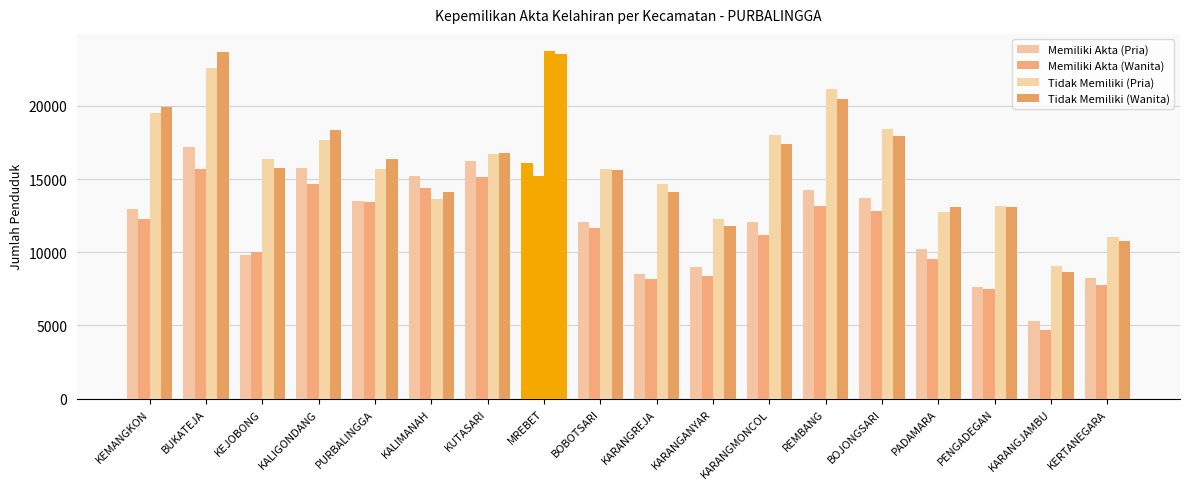

At which label does Tidak Memiliki (Pria) reach its peak?

MREBET